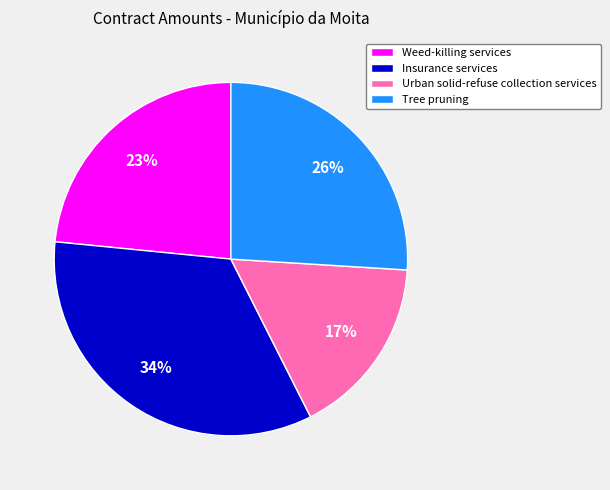

To the nearest percent, what is the difference between the largest and smallest slice percentages?

17%